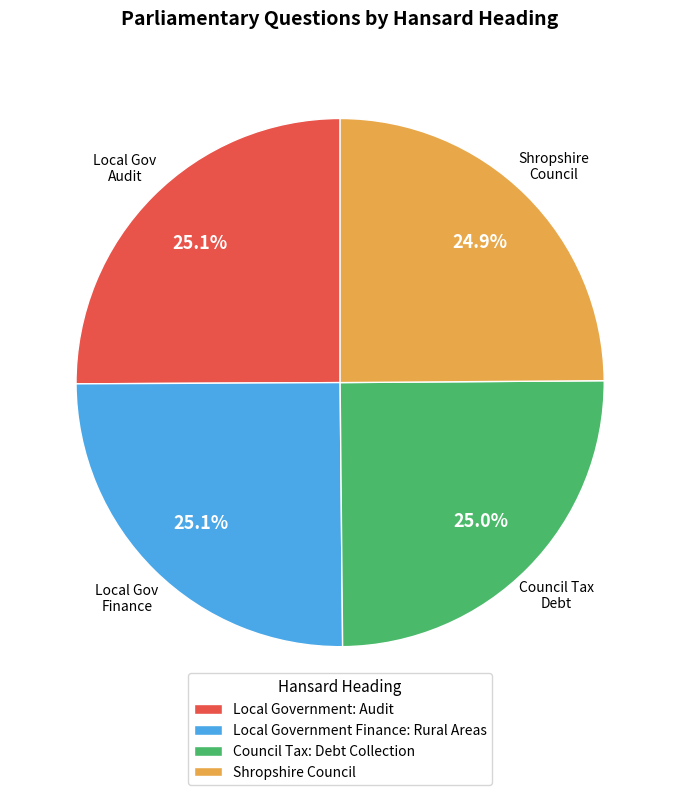

Does Local Government Finance: Rural Areas account for over 50% of the chart?

No